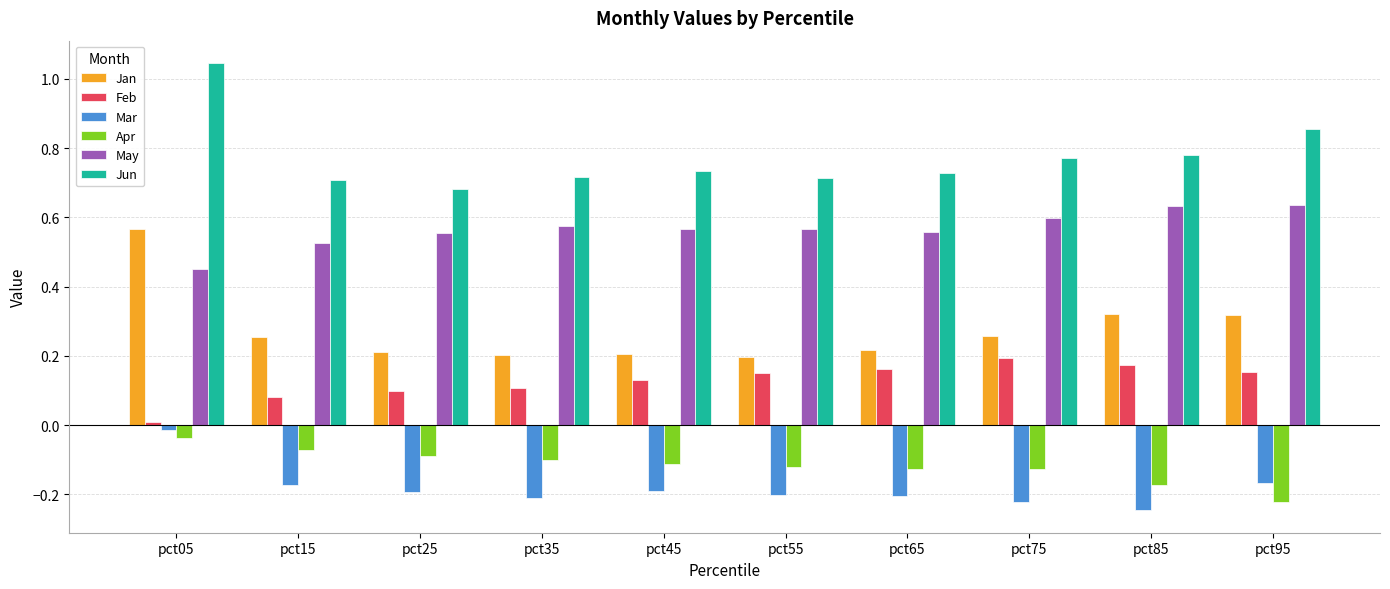

What is the sum of the Jun values at pct15 and pct35?

1.4